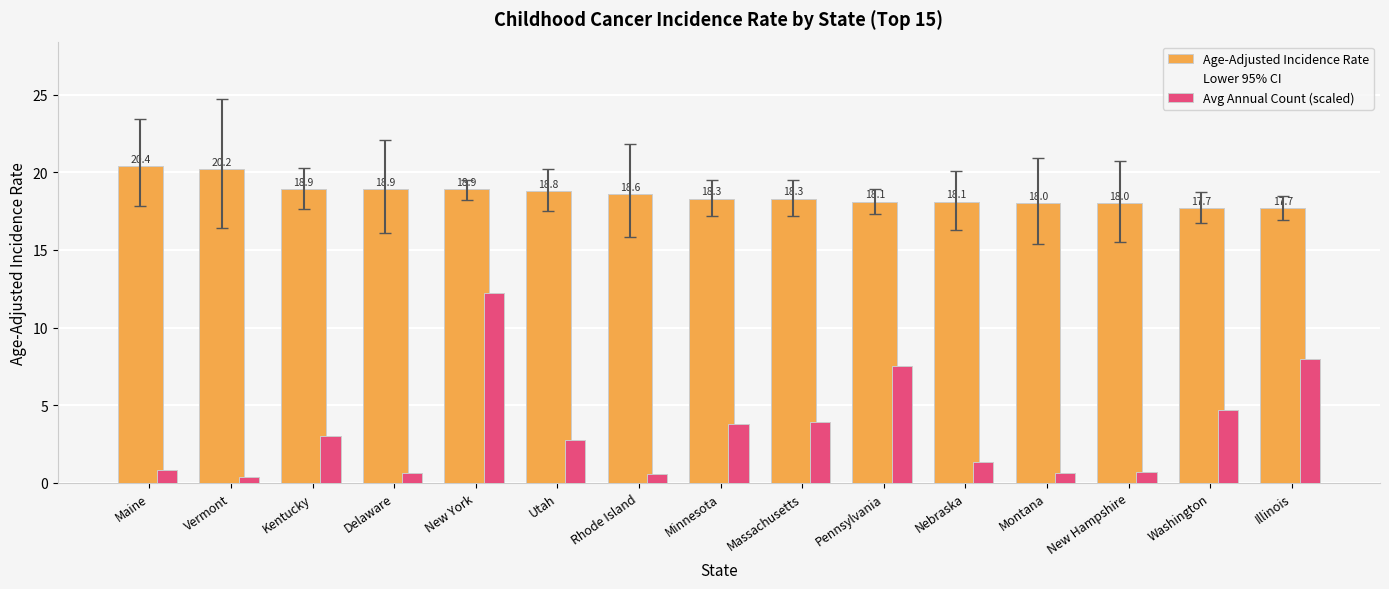

List the labels in order of Avg Annual Count (scaled) value, largest first.

New York, Illinois, Pennsylvania, Washington, Massachusetts, Minnesota, Kentucky, Utah, Nebraska, Maine, New Hampshire, Montana, Delaware, Rhode Island, Vermont